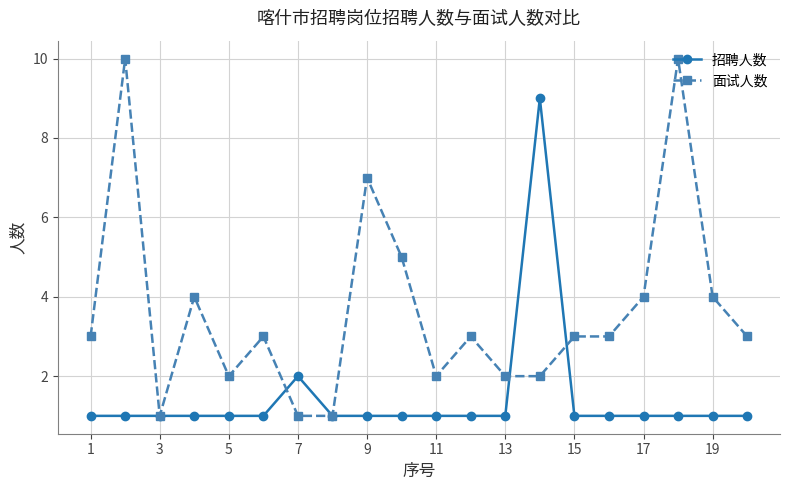

How many series are shown in this chart?

2